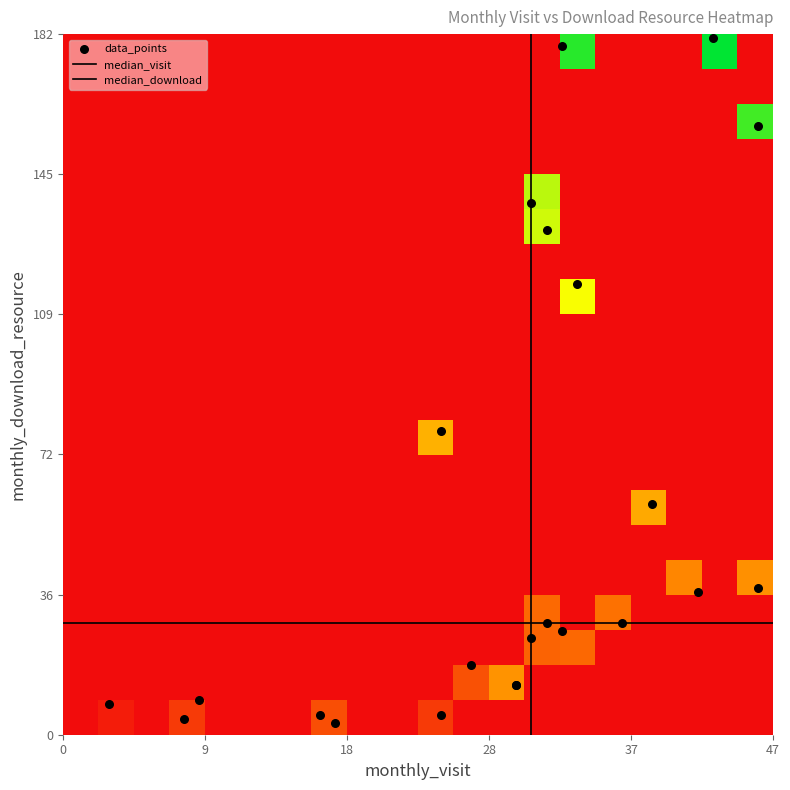

What is the greatest value displayed?

181